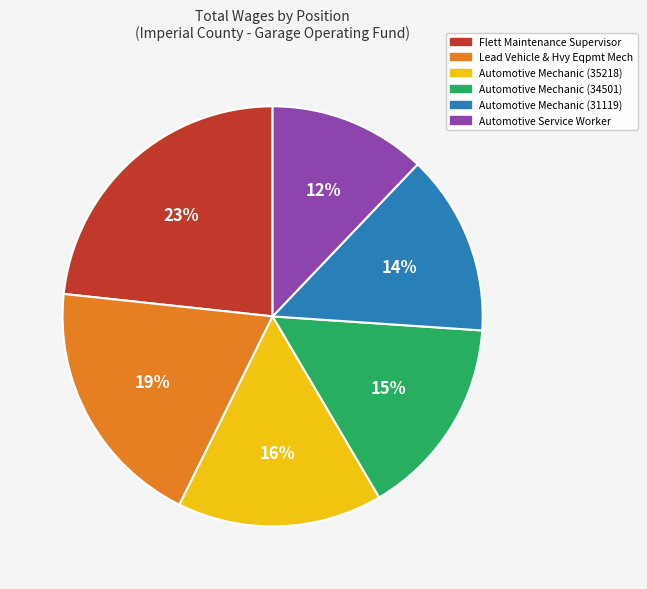

What percentage is the Flett Maintenance Supervisor slice, to the nearest percent?

23%